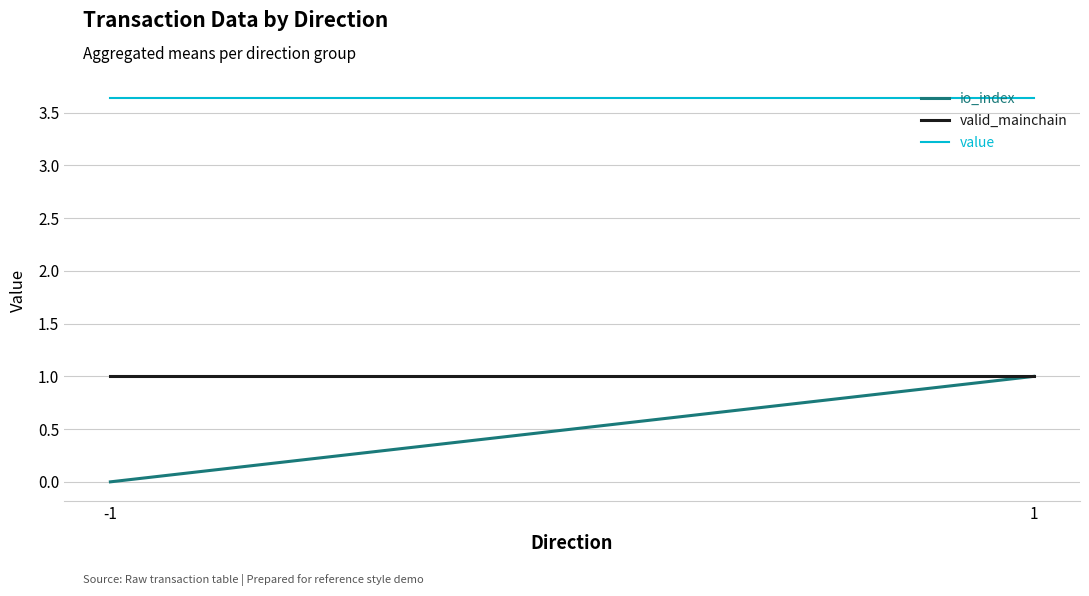

What is the sum of the io_index values at -1 and 1?

1.0